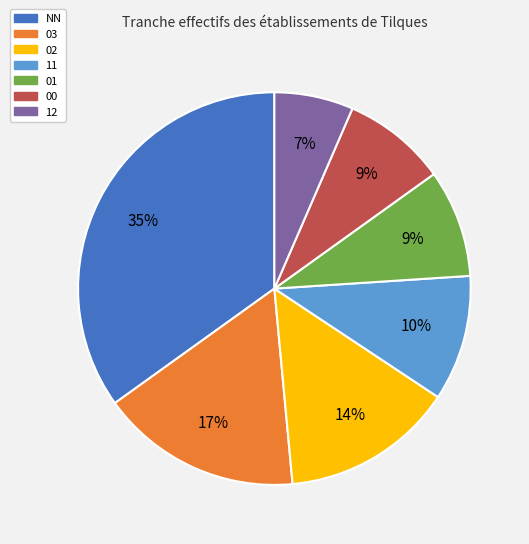

How many segments does this pie chart have?

7